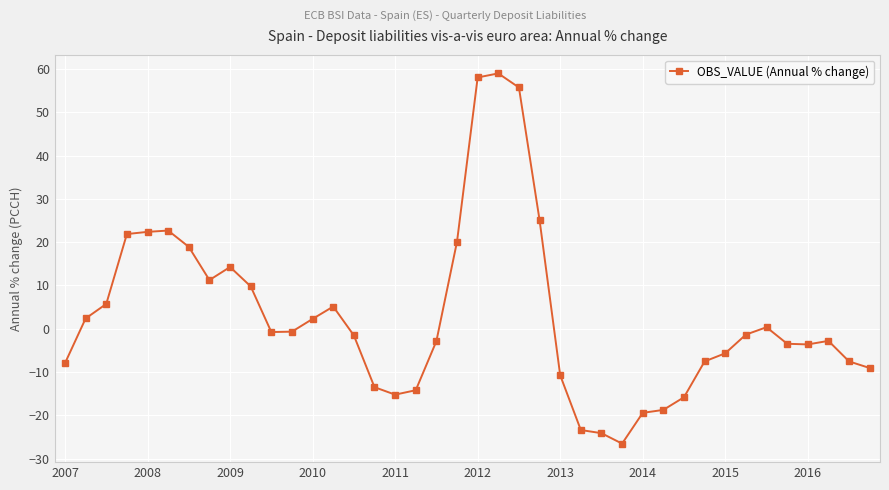

What is the minimum value shown in the chart?

-26.5